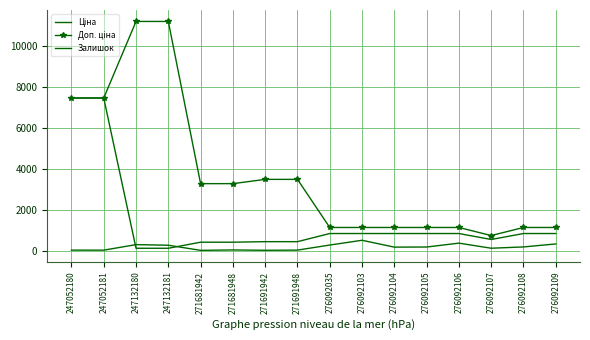

Is it true that Залишок equals 362.0 at 276092106?

True